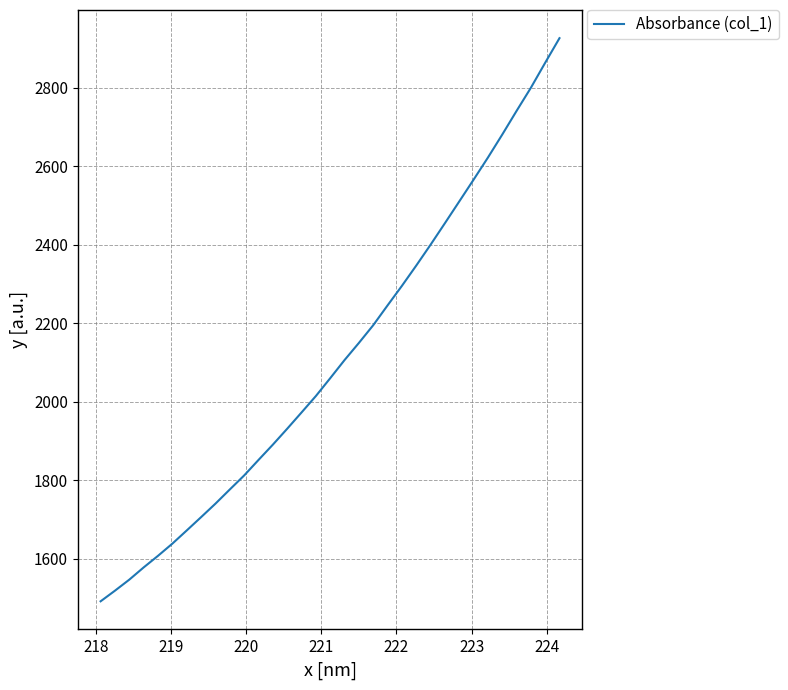

What is the smallest value displayed?

1491.5